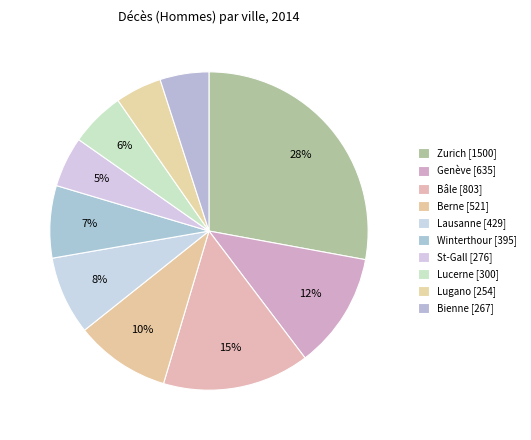

Does any single category account for the majority?

No